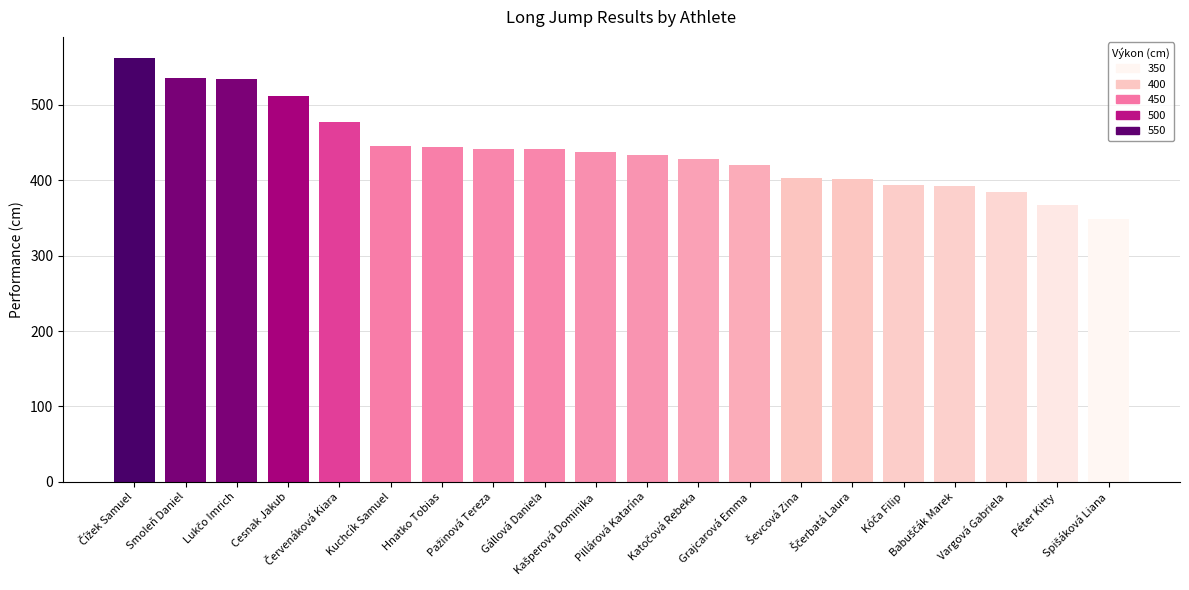

What is the minimum value shown in the chart?

349